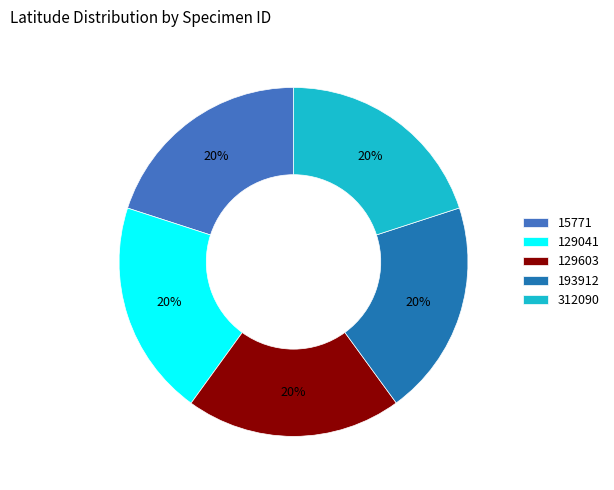

What is the ratio of the value at 129041 to the value at 193912?

1.0